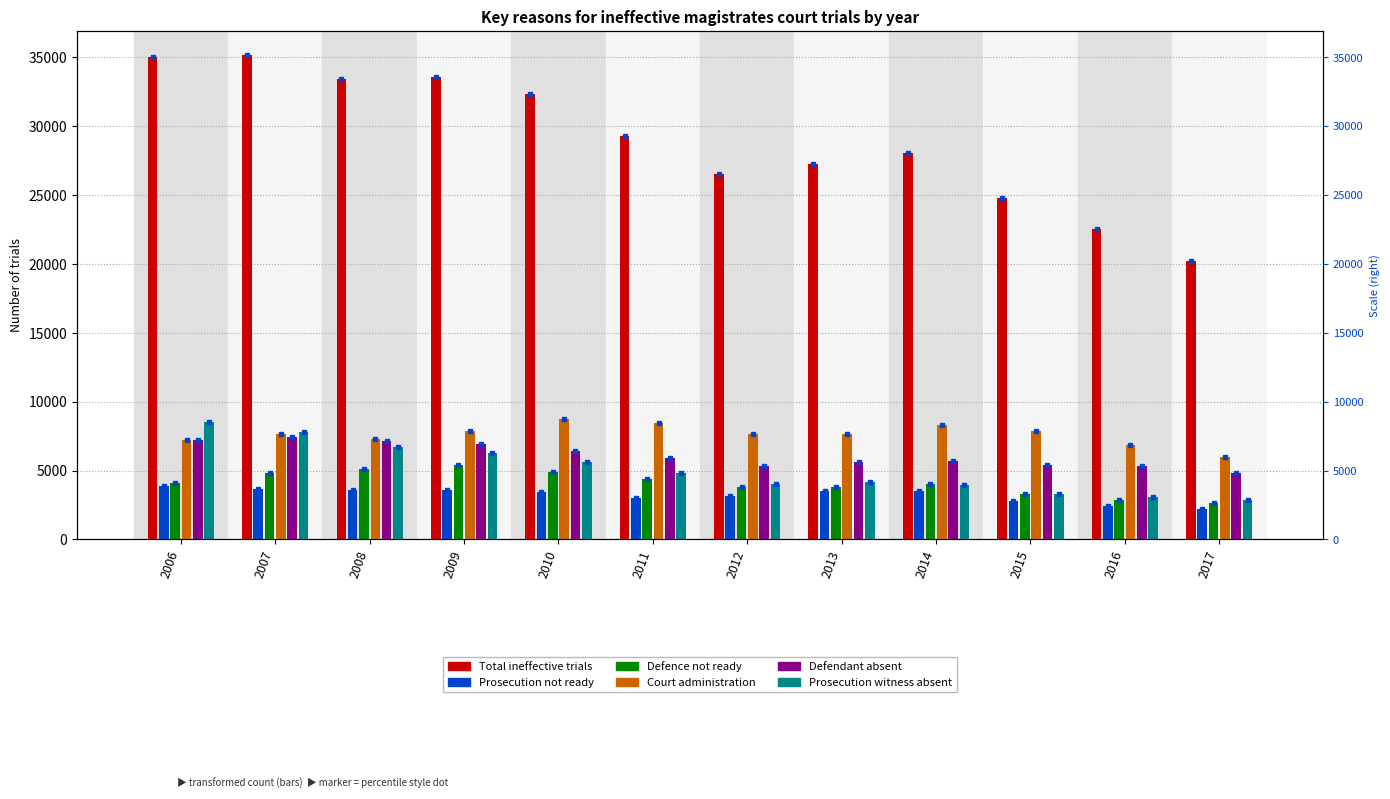

Which series changed the most between 2008 and 2009?

Court administration